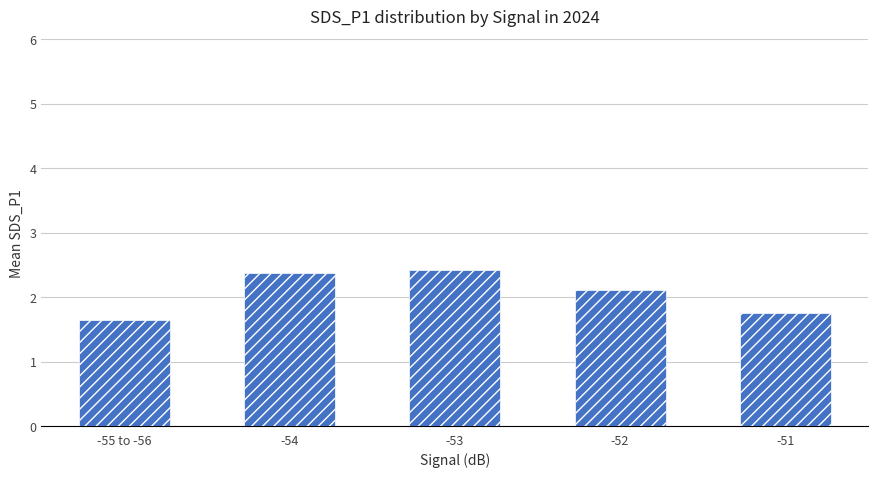

Count the values in the range 1 to 2.

2